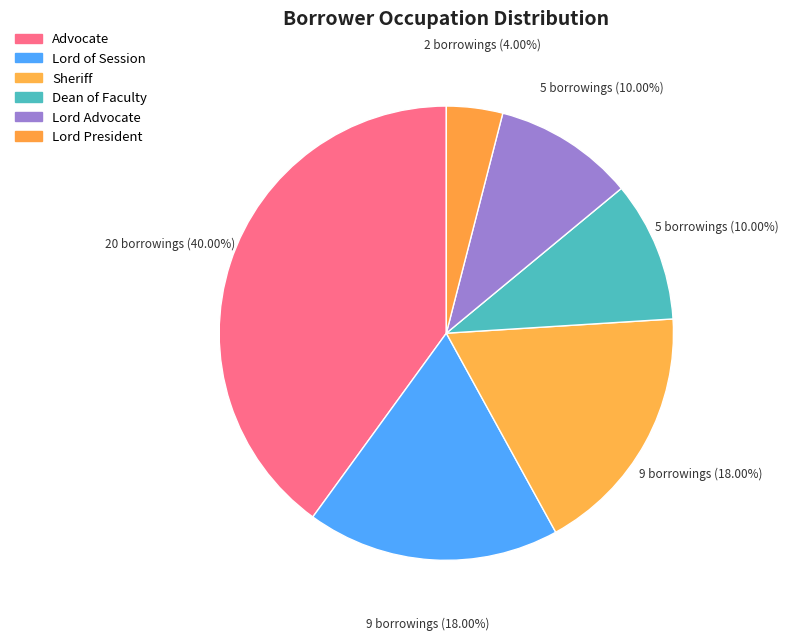

To the nearest percent, what is the difference between the largest and smallest slice percentages?

36%